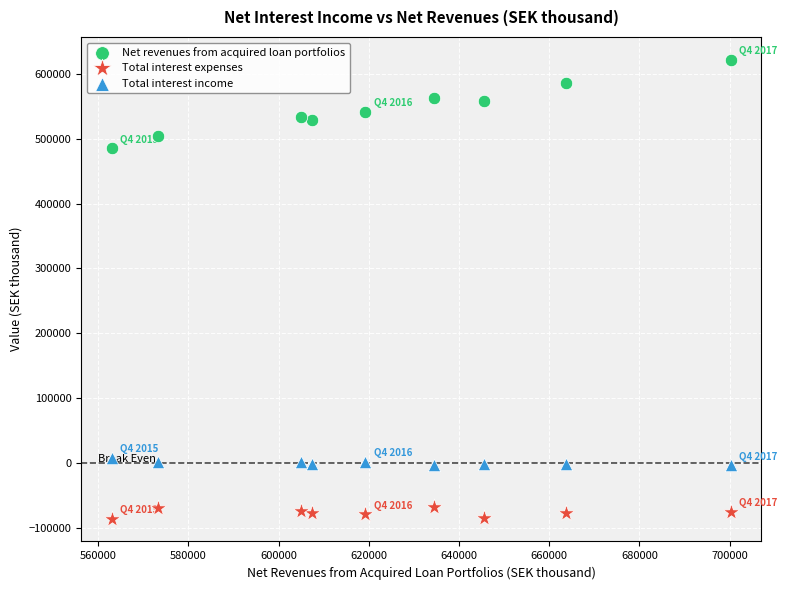

Across all data points, what is the range of Y values (max minus min)?

707252.2